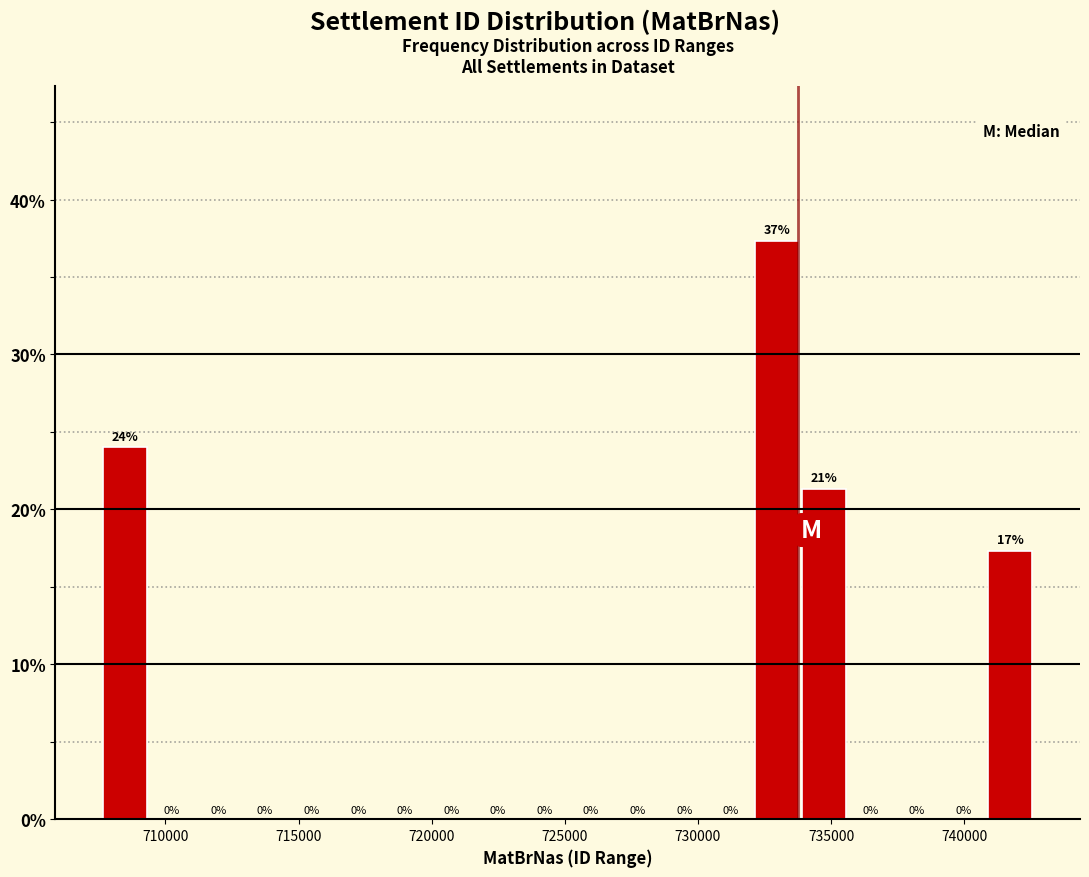

Read against the x-axis, roughly where is the centre of the tallest bar?

733000